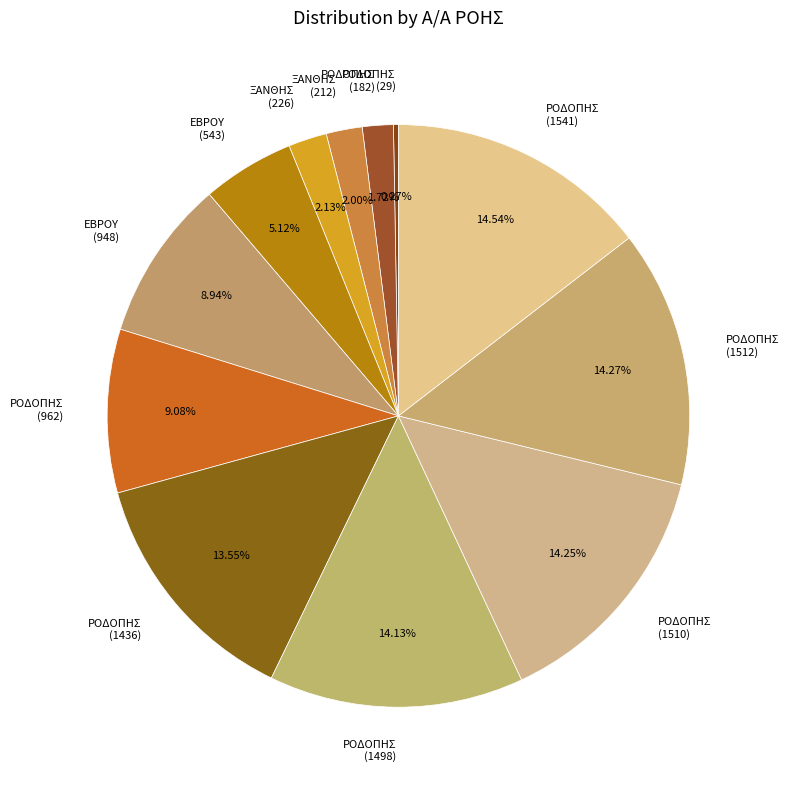

Is the sum of ΡΟΔΟΠΗΣ (1436) and ΡΟΔΟΠΗΣ (962) greater than half?

No